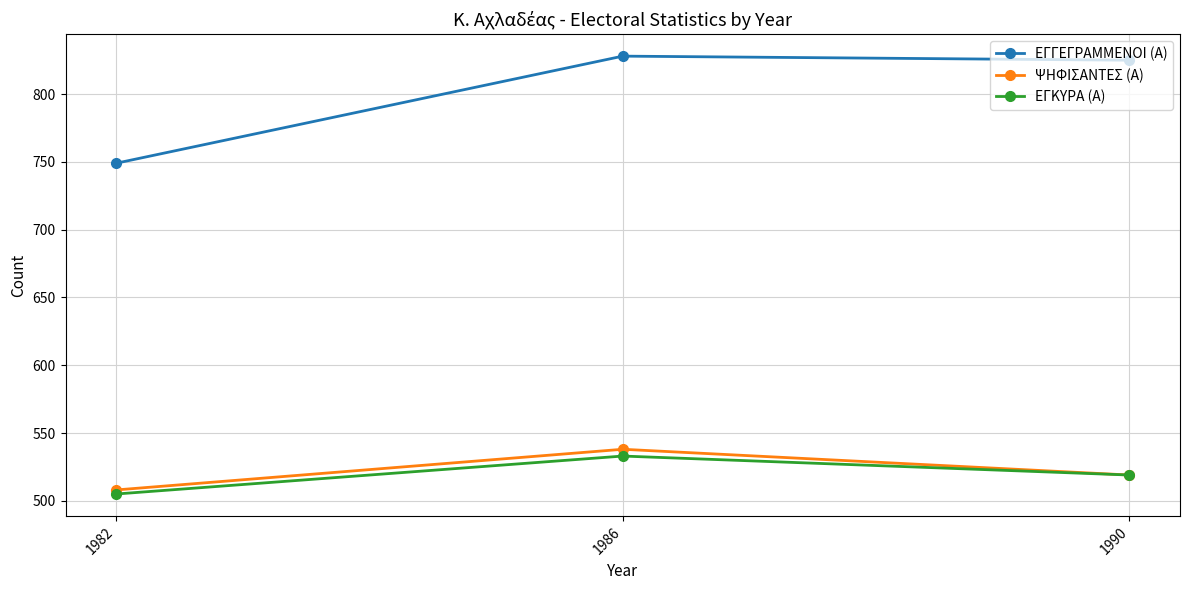

Reading right to left, extract all data points from this chart.

ΕΓΓΕΓΡΑΜΜΕΝΟΙ (Α): 825	828	749
ΨΗΦΙΣΑΝΤΕΣ (Α): 519	538	508
ΕΓΚΥΡΑ (Α): 519	533	505